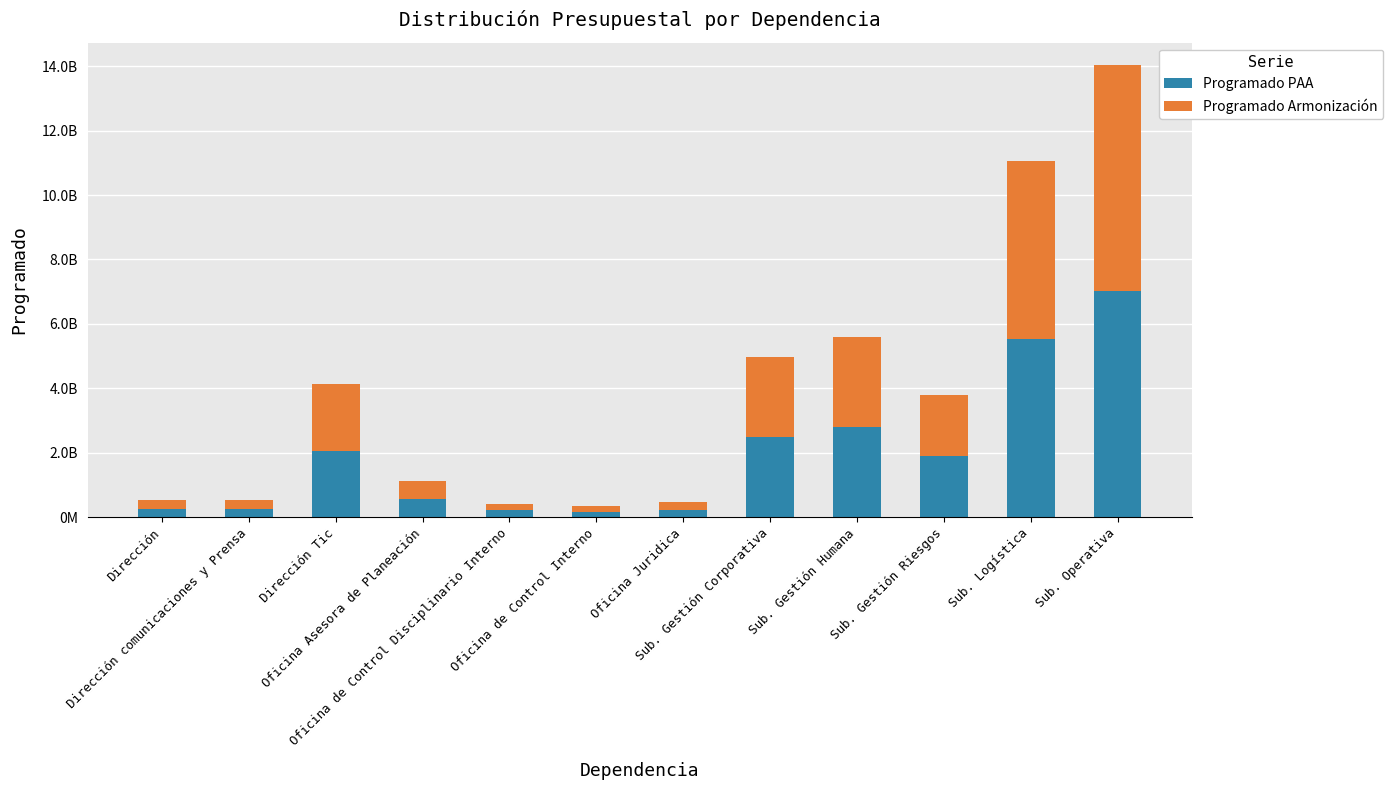

What are all the series names shown in the legend?

Programado PAA, Programado Armonización